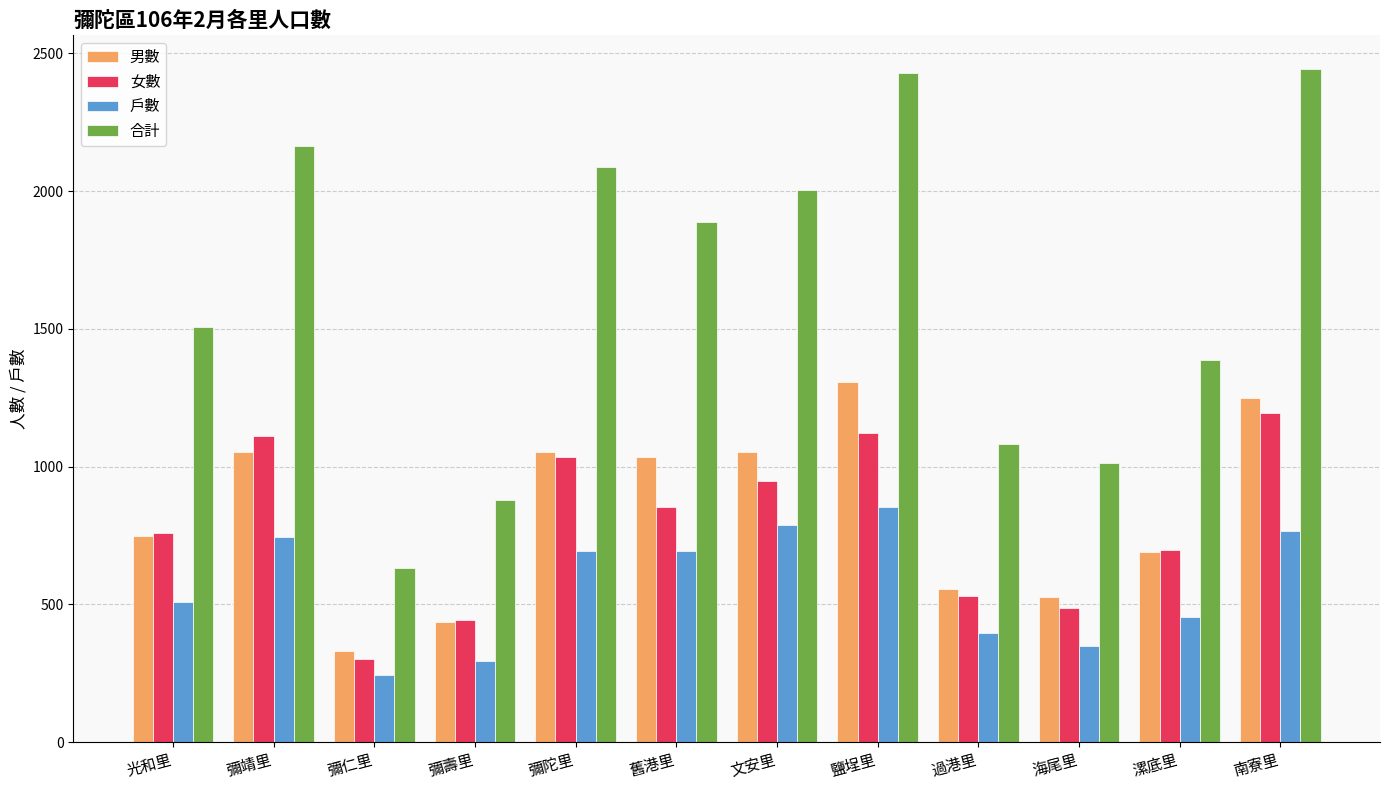

How many bars are there in each group?

4